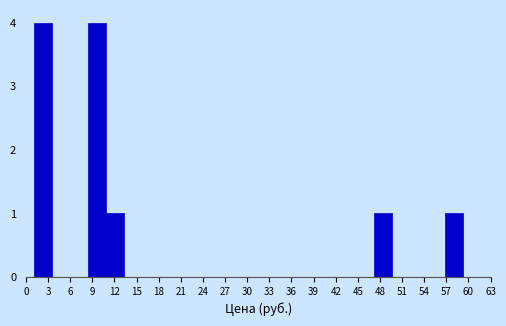

What is the height of the bar covering 8.5 to 11.0 on the x-axis? Neither the bar edges nor the heights are printed on the chart, so give them approximately, as read against the axes.

4